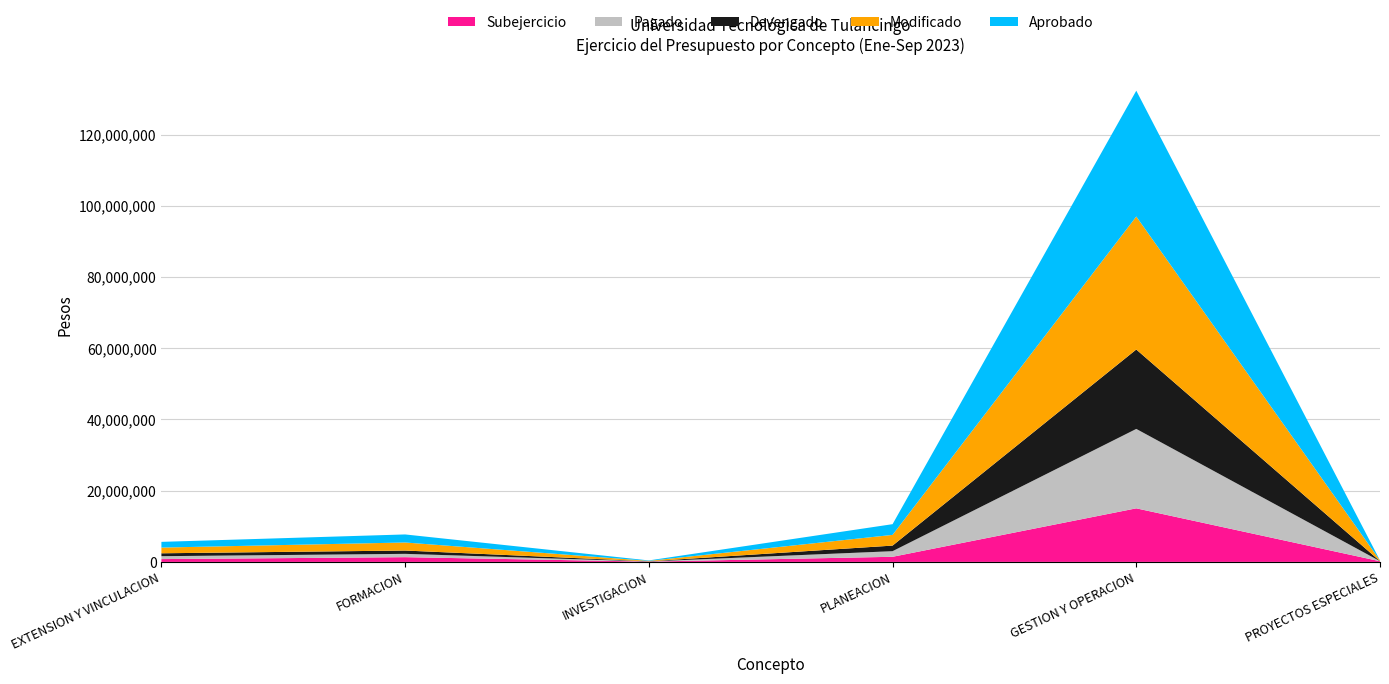

Between FORMACION and GESTION Y OPERACION, which is larger?

GESTION Y OPERACION